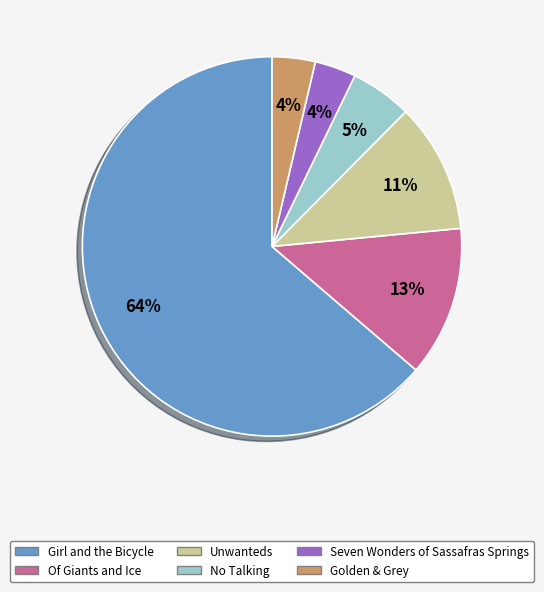

The Golden & Grey slice represents 18% of the pie. True or false?

False